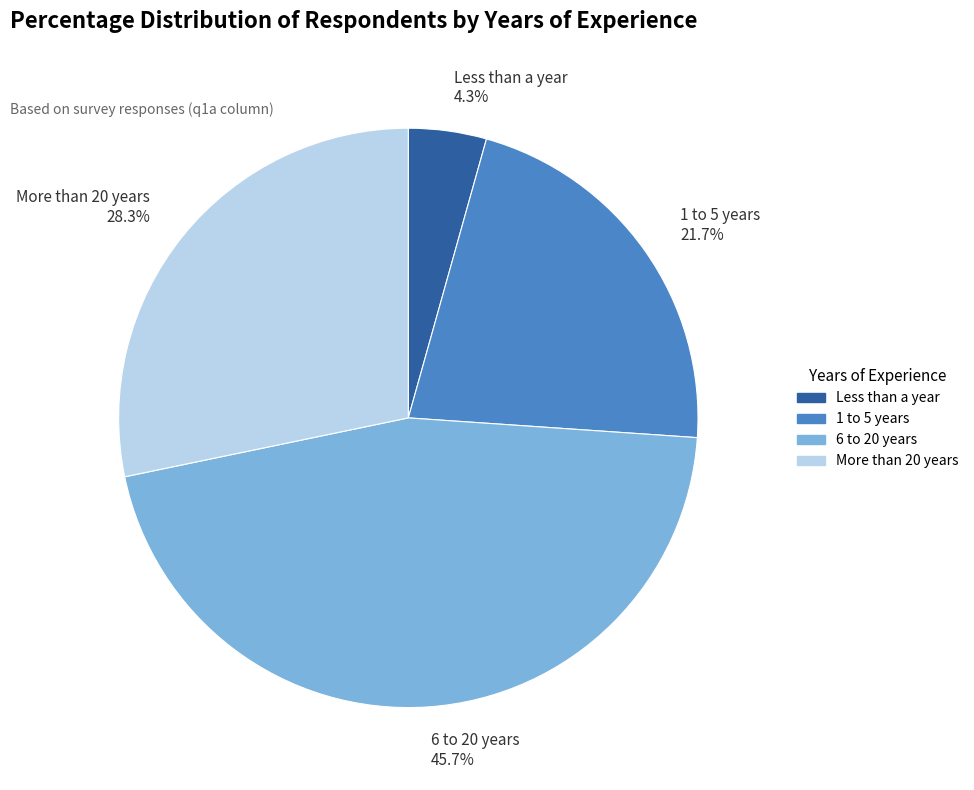

What is the ratio of the value at 6 to 20 years to the value at More than 20 years?

1.6